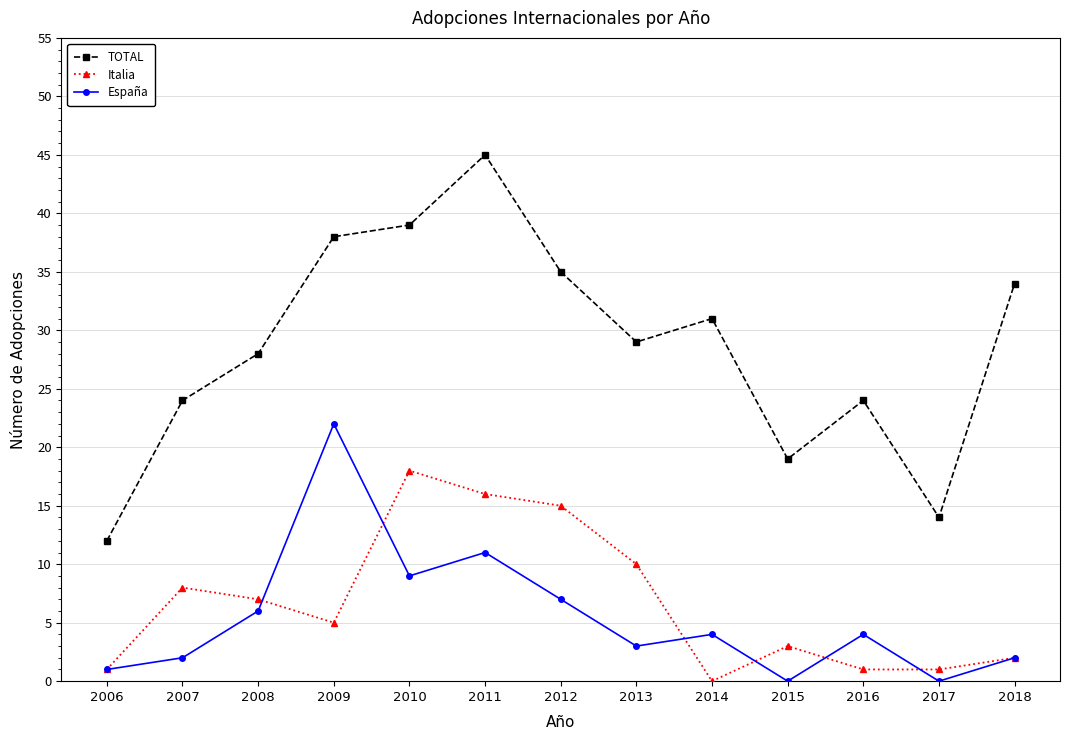

How many lines are shown in the chart?

3